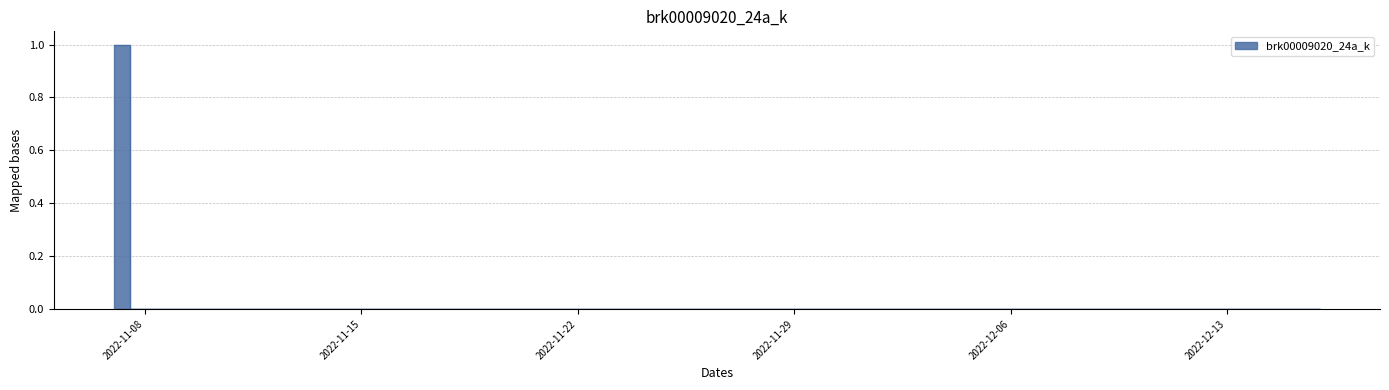

How many positive values are there?

1